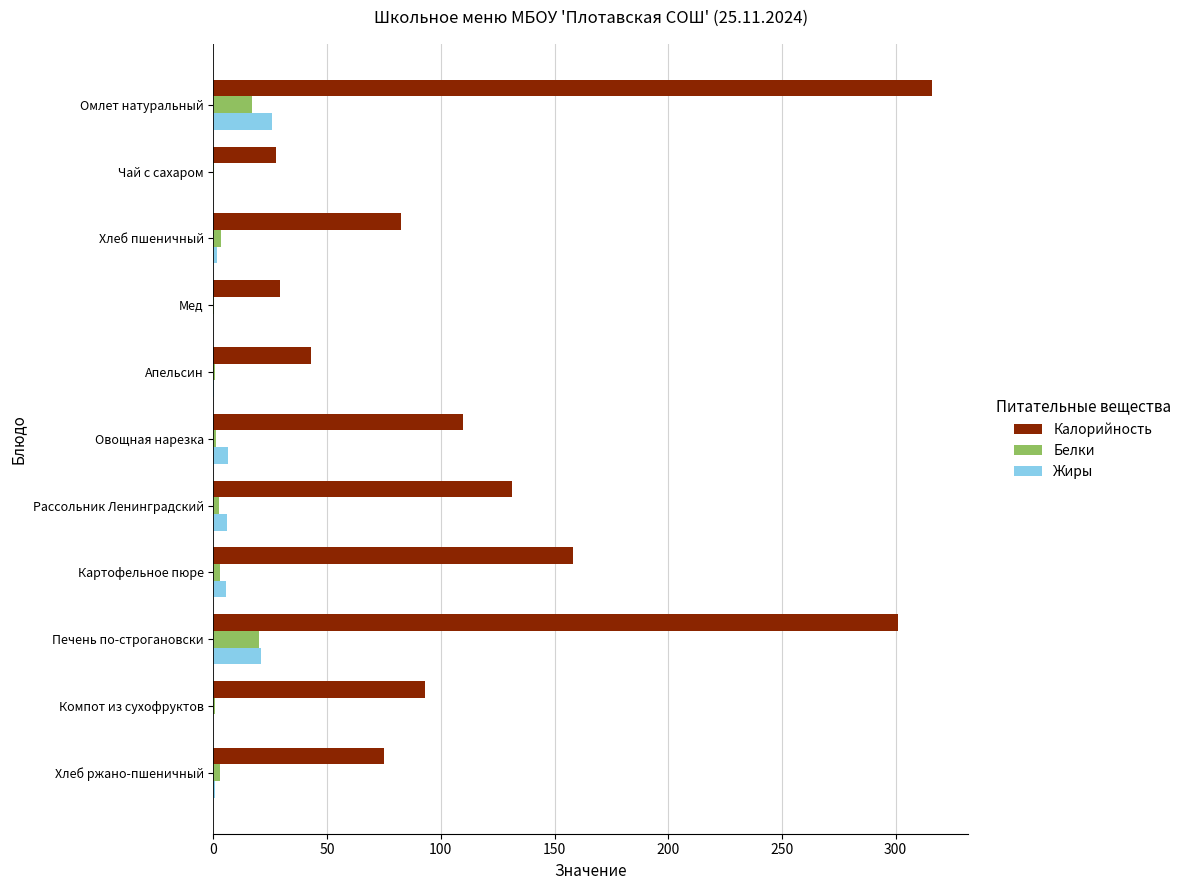

Which label corresponds to the largest value in the chart?

Омлет натуральный